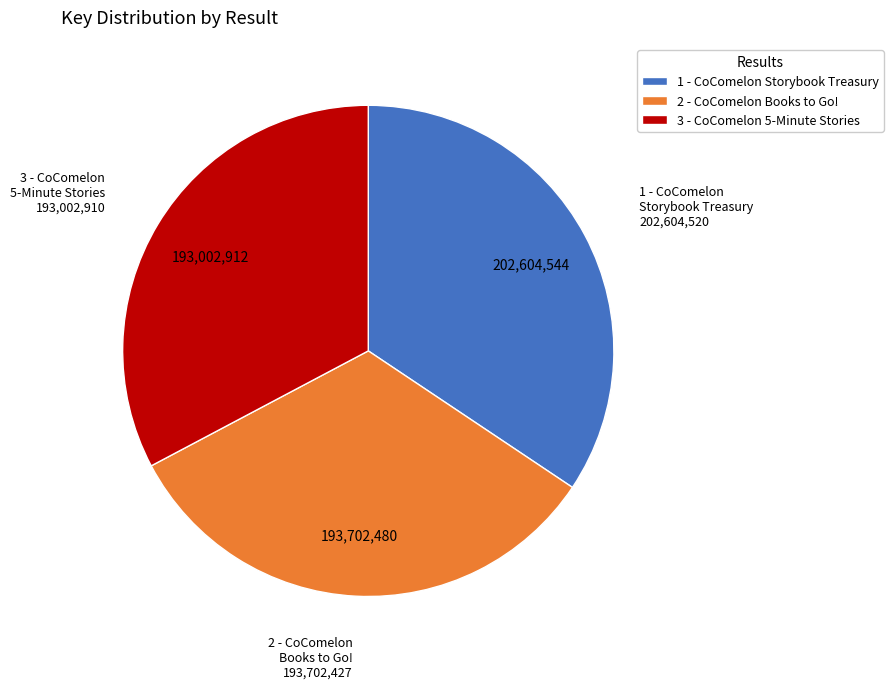

Which category has the biggest portion of the pie?

1 - CoComelon Storybook Treasury